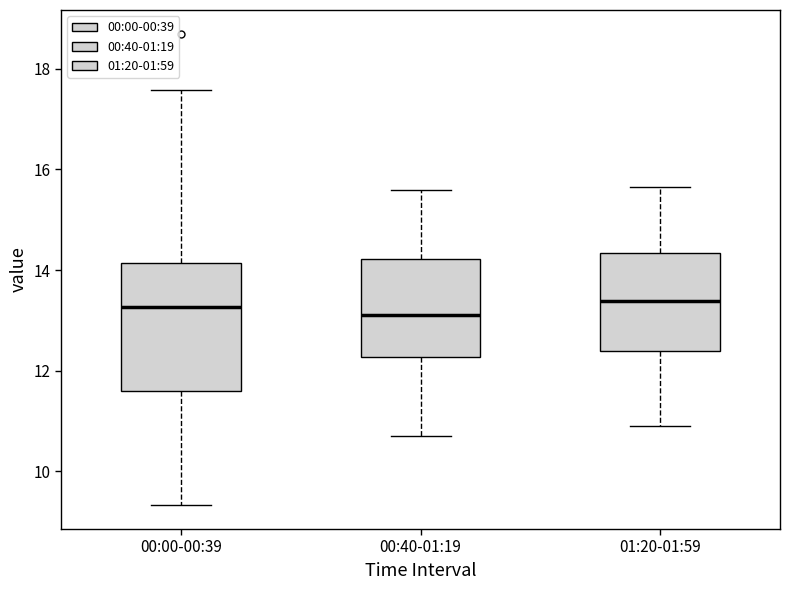

Where does the upper whisker of the box for 00:40-01:19 end on the y-axis? The values are not printed on the chart, so give them approximately, as read against the axis.

15.6